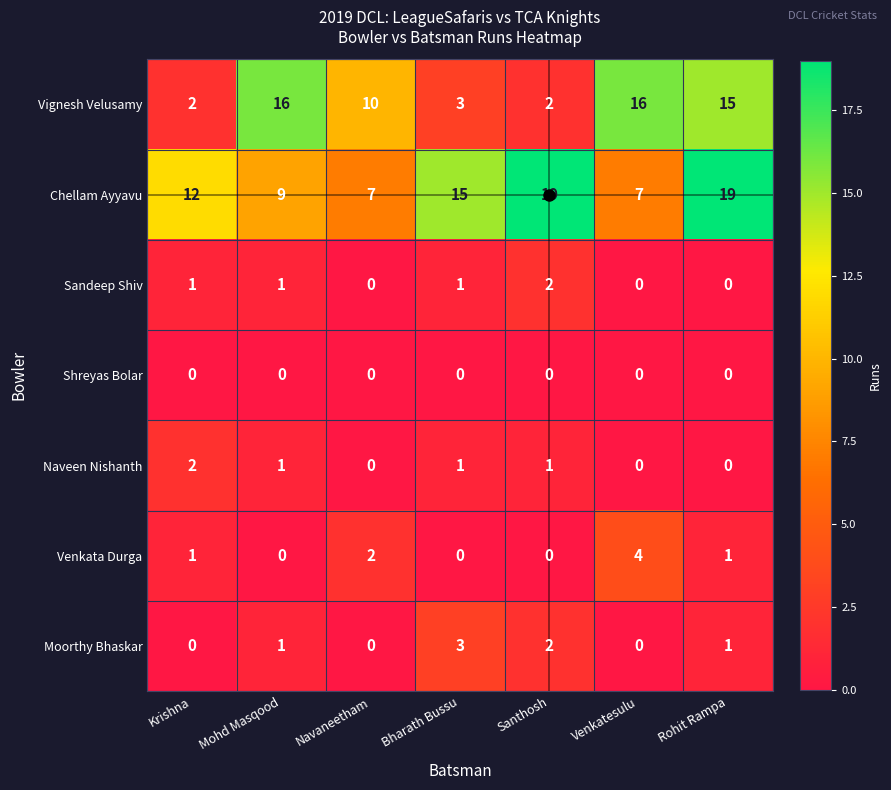

What is the greatest value displayed?

19